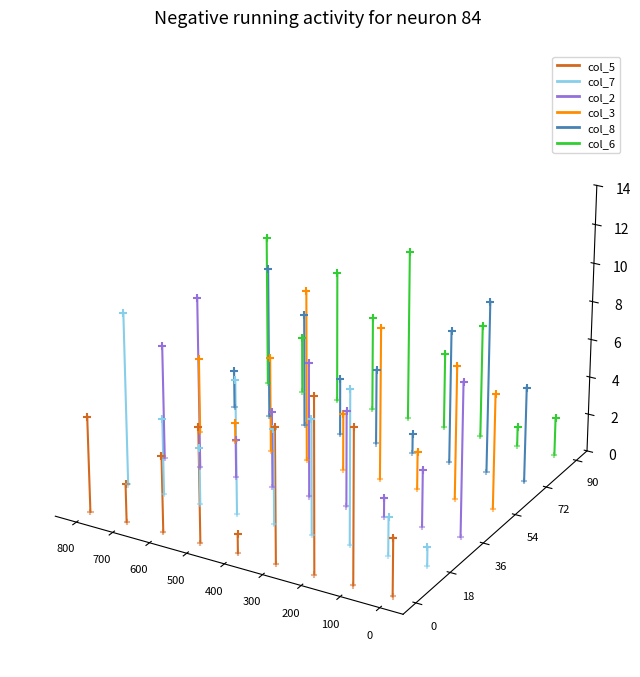

Which series reaches the maximum Y coordinate?

col_6